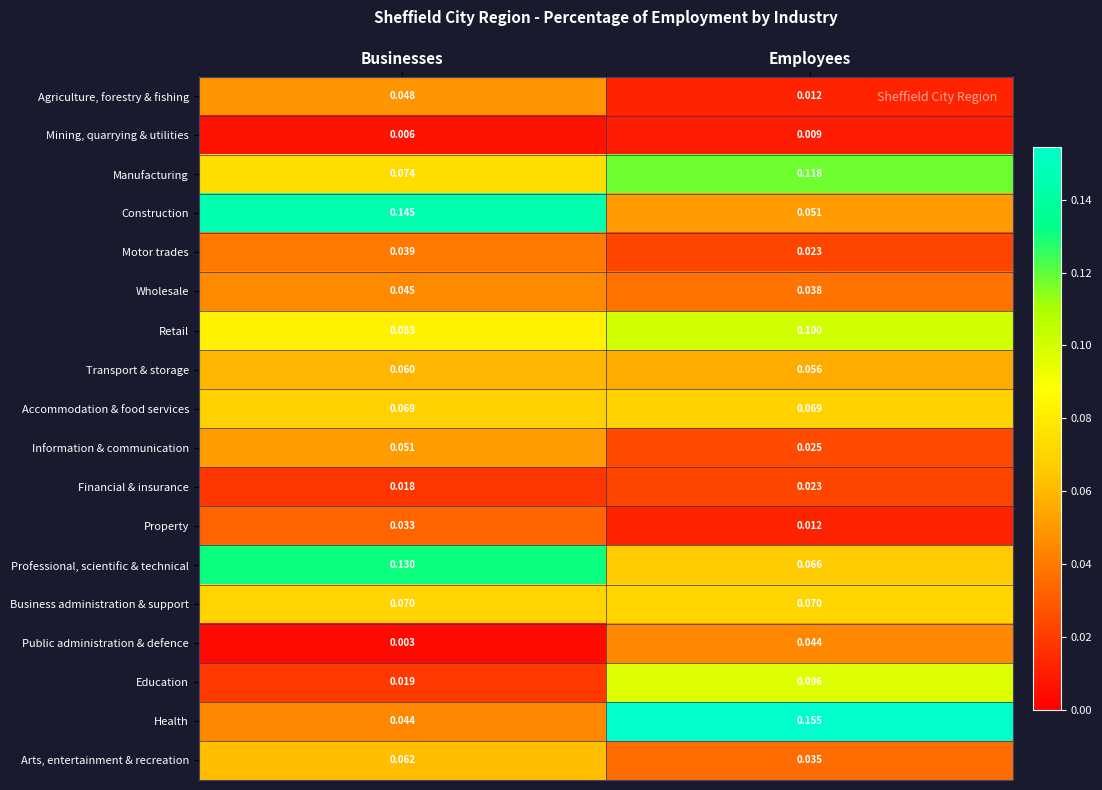

Which series has the largest total across all categories?

Health